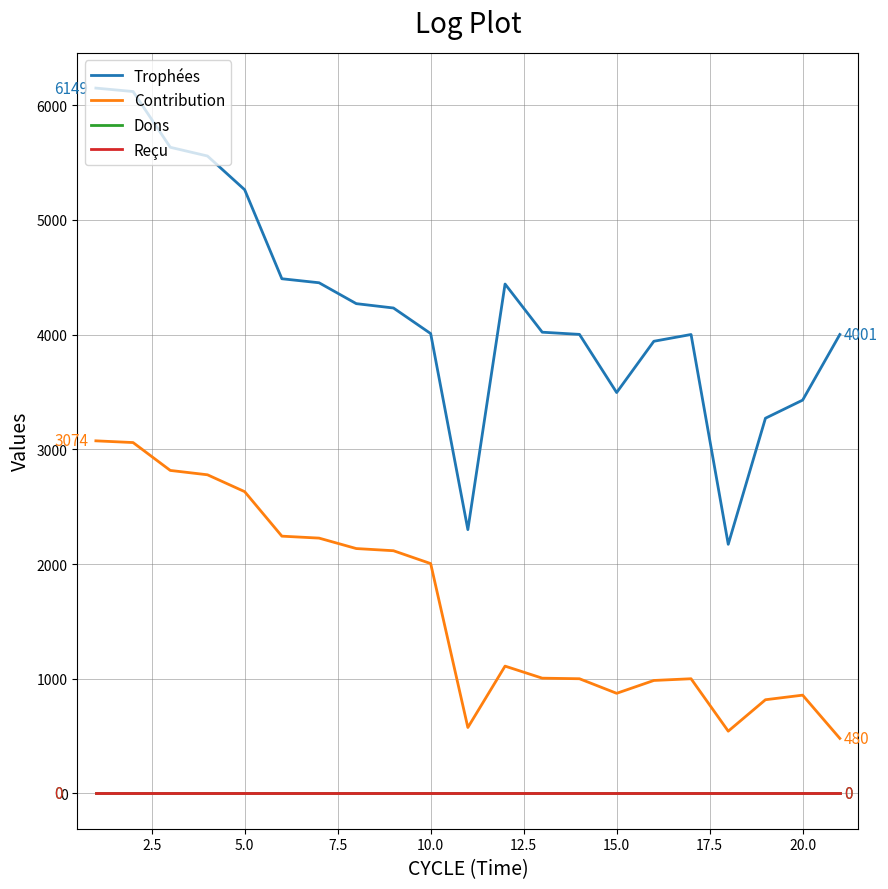

Does the chart display data point markers on the line(s)?

No